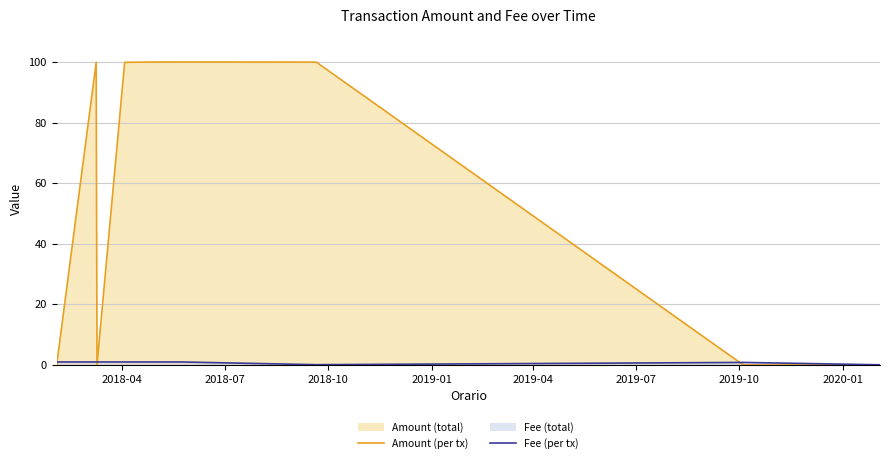

Which series has the widest spread of values?

Amount (per tx)